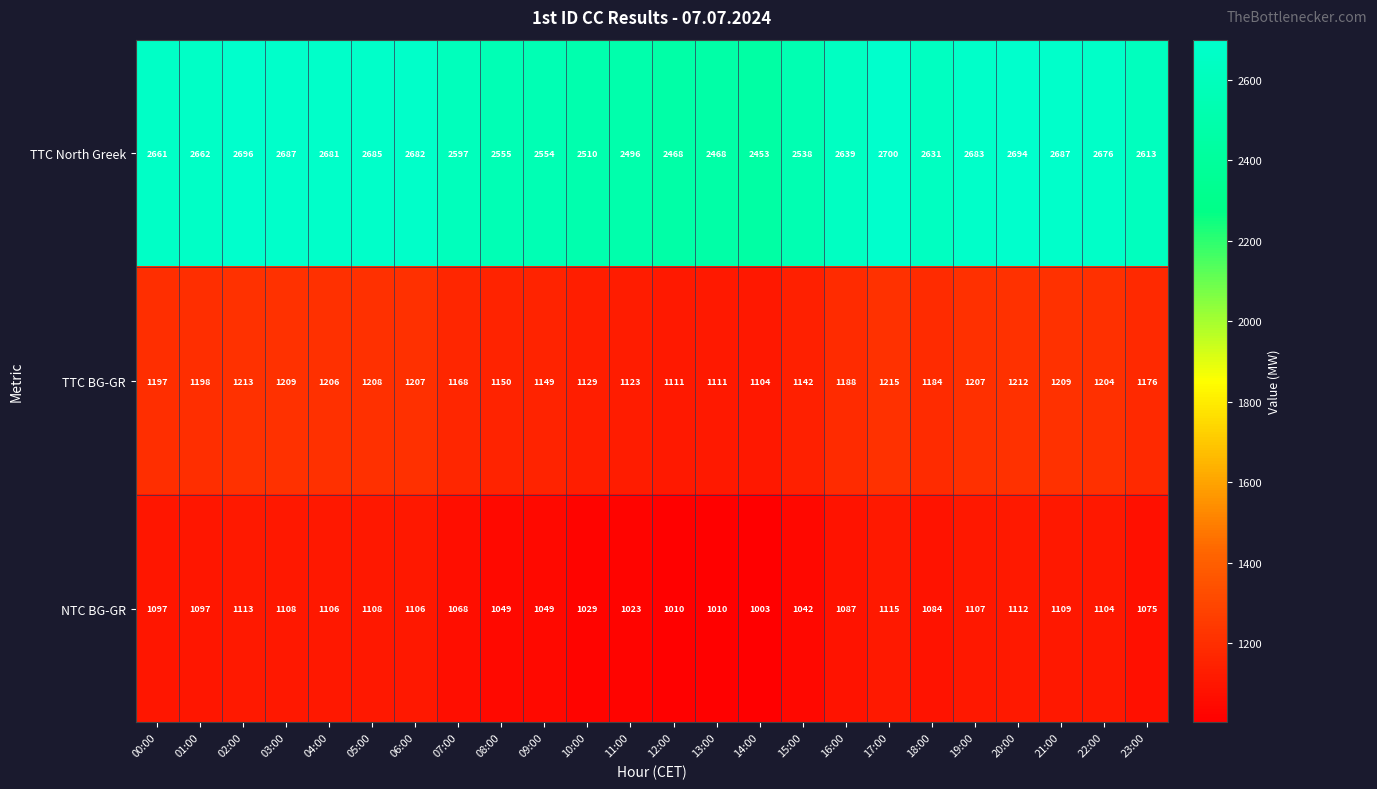

True or false: TTC BG-GR has a value of 1213 at 02:00.

True